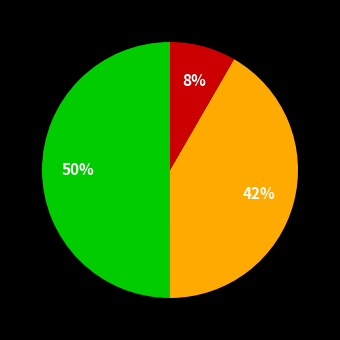

To the nearest percent, what is the difference between the largest and smallest slice percentages?

42%